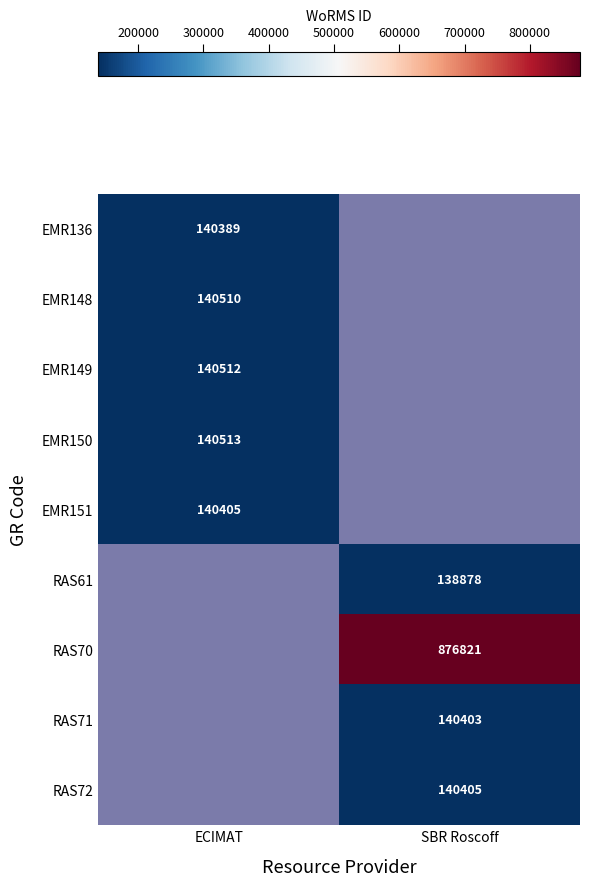

Is the value of RAS70 at SBR Roscoff greater than the value of EMR136 at ECIMAT?

Yes